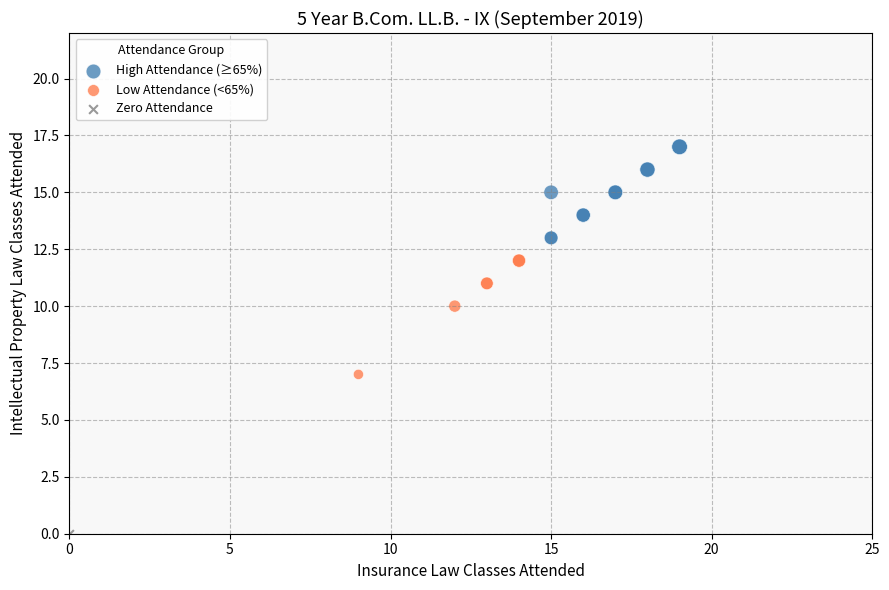

What are all the series names shown in the legend?

High Attendance (≥65%), Low Attendance (<65%), Zero Attendance